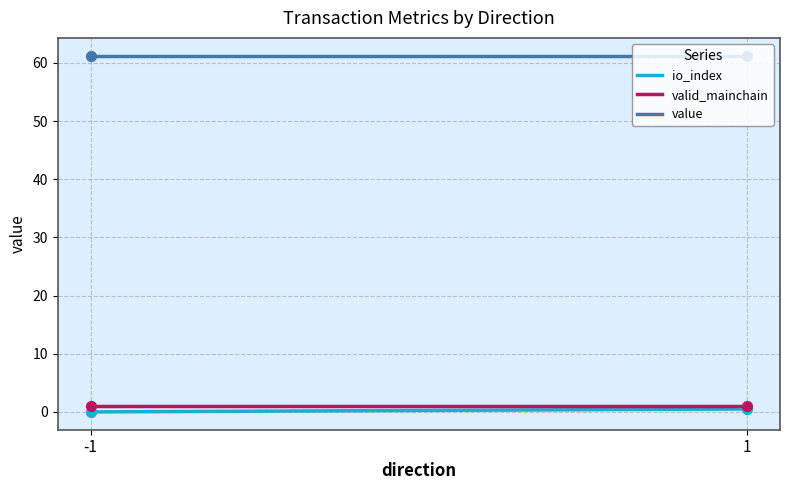

Which series has the largest total across all categories?

value